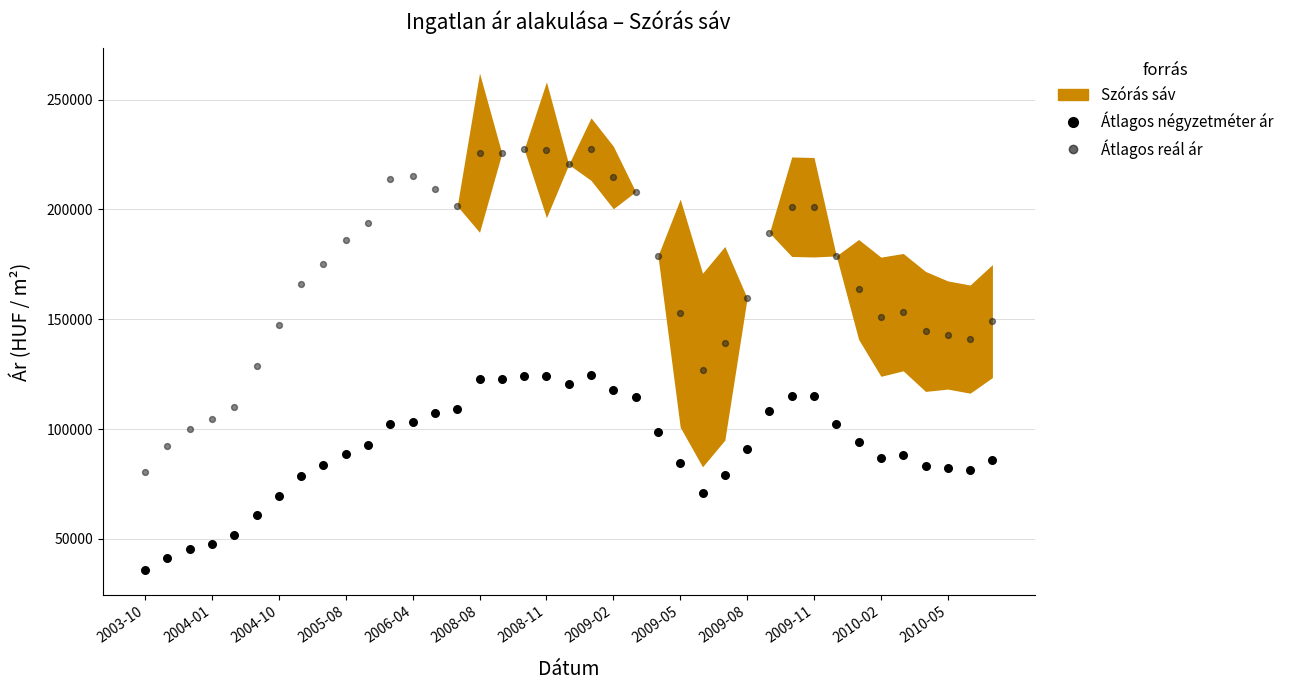

Which series reaches the minimum Y coordinate?

Átlagos négyzetméter ár